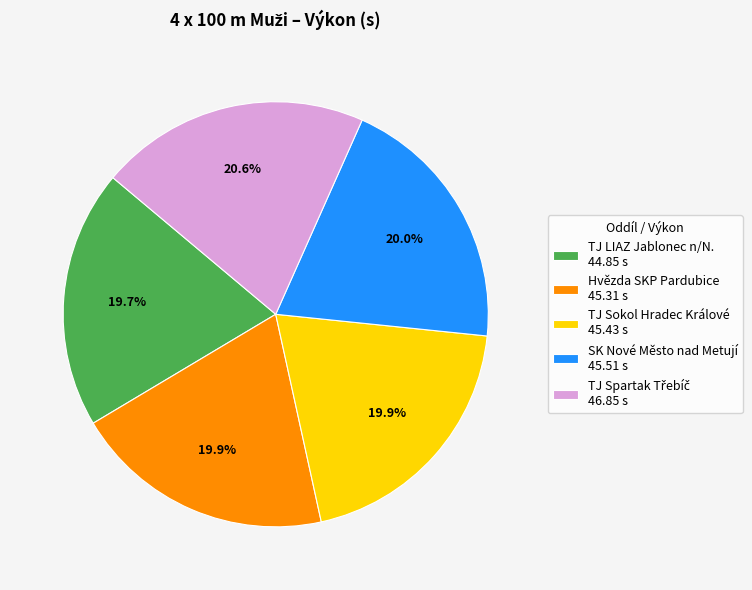

What portion of the pie excludes SK Nové Město nad Metují 45.51 s?

80.0%